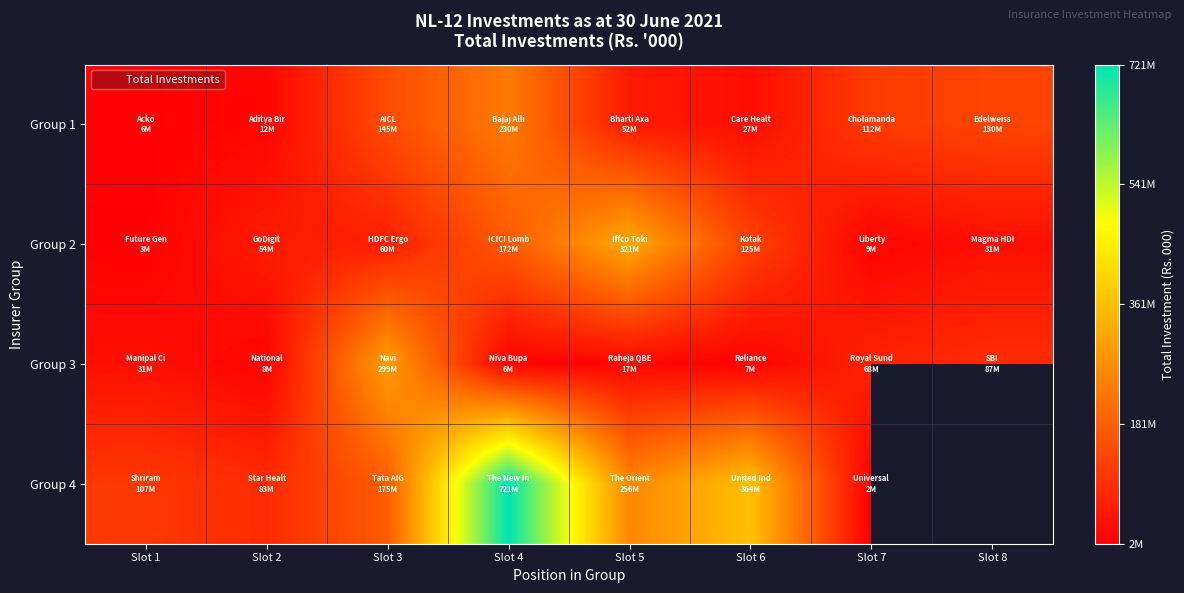

Which category has the highest value in the Group 1 series?

Slot 4